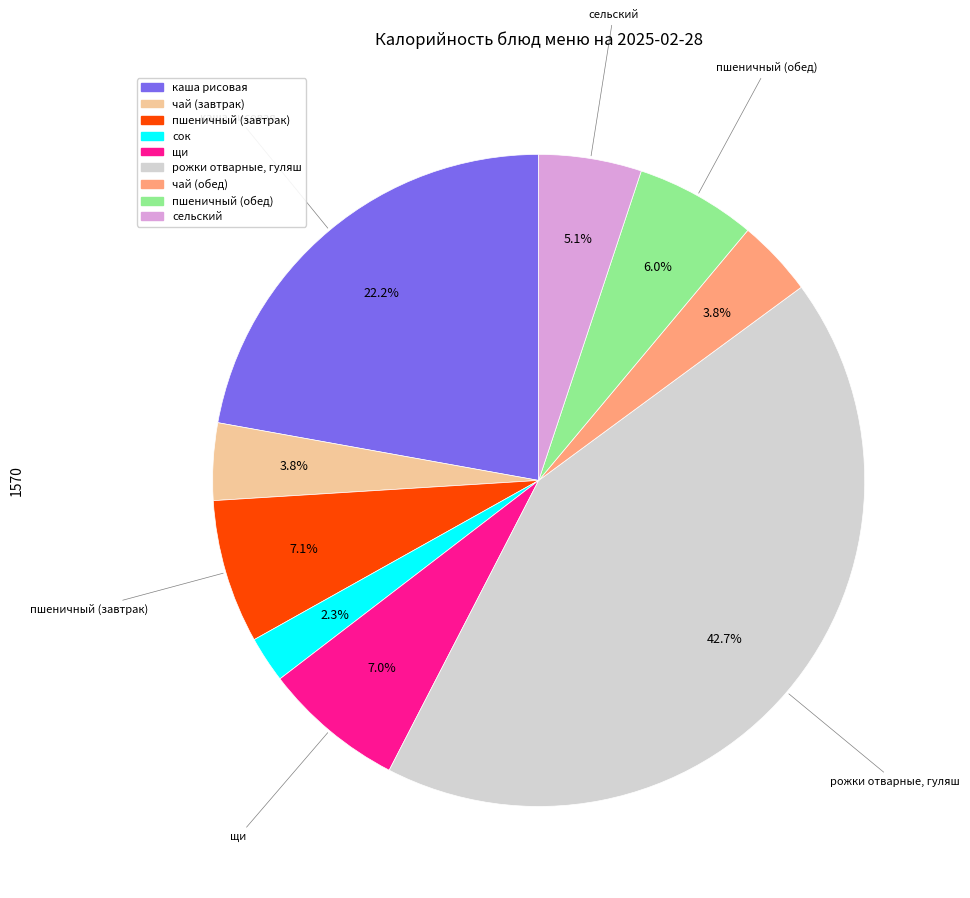

Is there a majority slice in this chart?

No